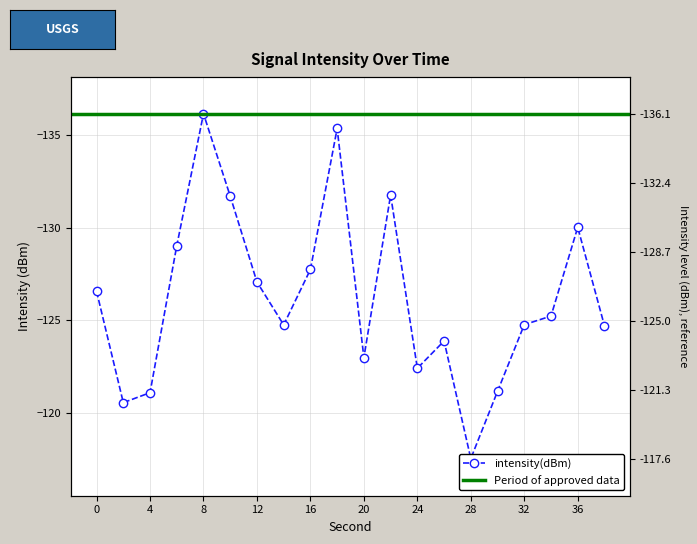

At which category does the data reach its first local peak?

2